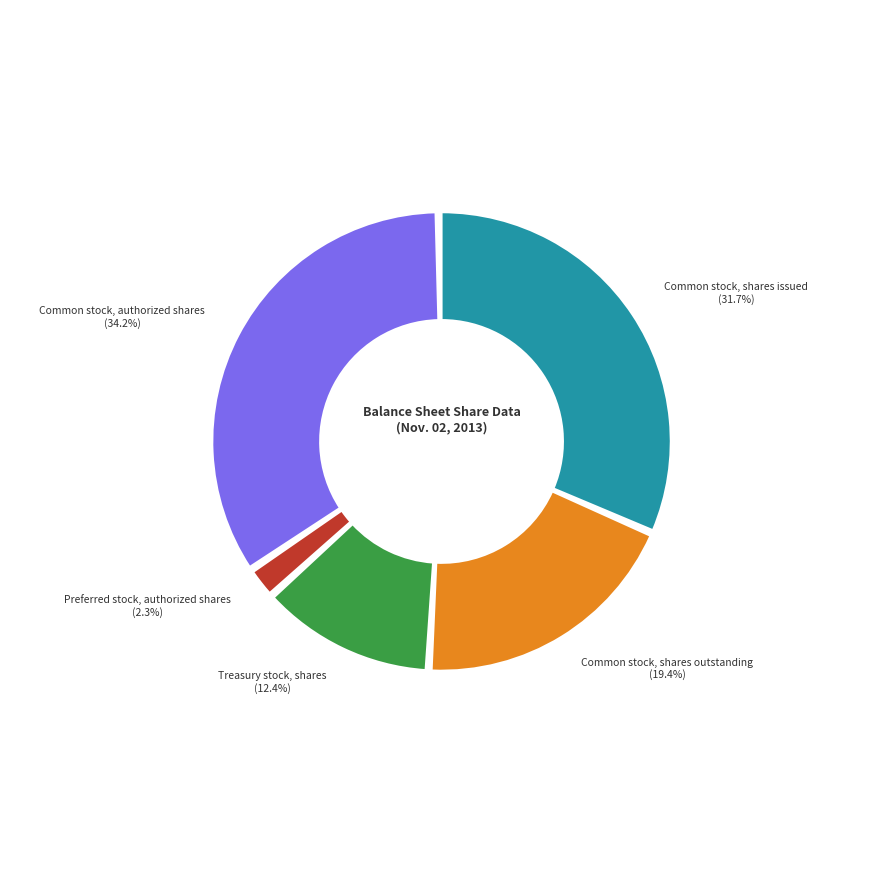

Combined, do Common stock, shares outstanding and Common stock, shares issued account for over 50%?

Yes